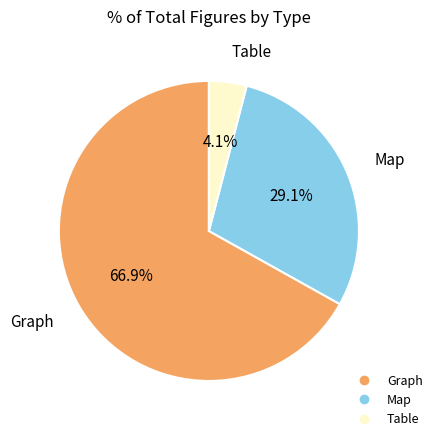

How many slices are in this pie chart?

3